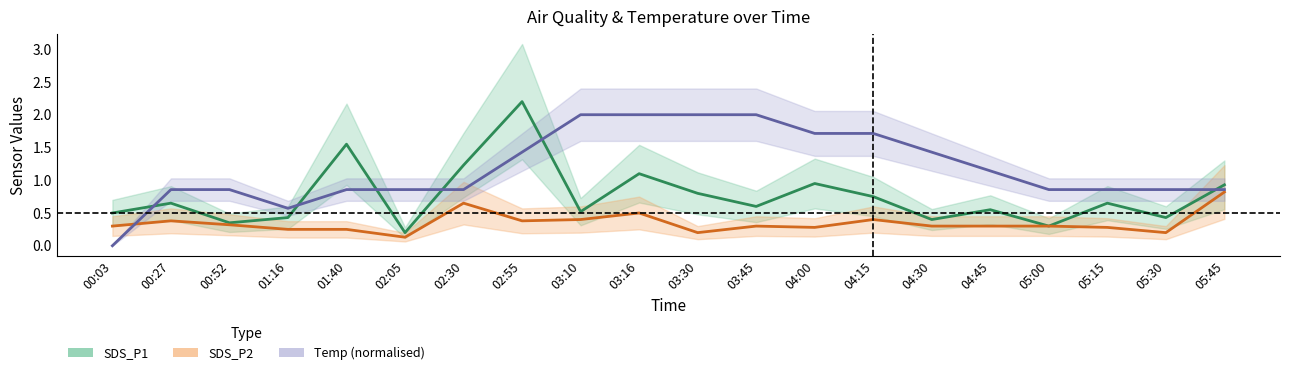

At which category is the sum across all series the highest?

02:55